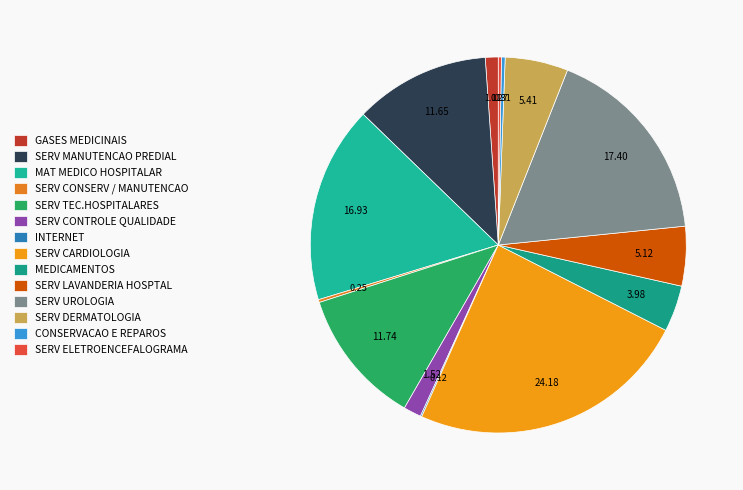

Combined, what portion of the pie is INTERNET and SERV TEC.HOSPITALARES?

11.9%